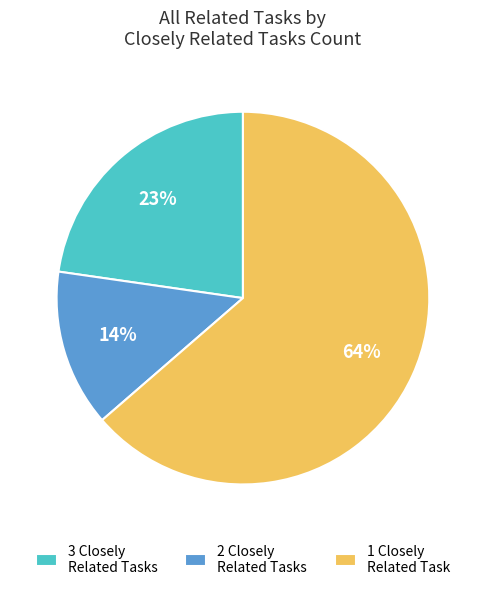

To the nearest percent, what is the average slice percentage?

33%